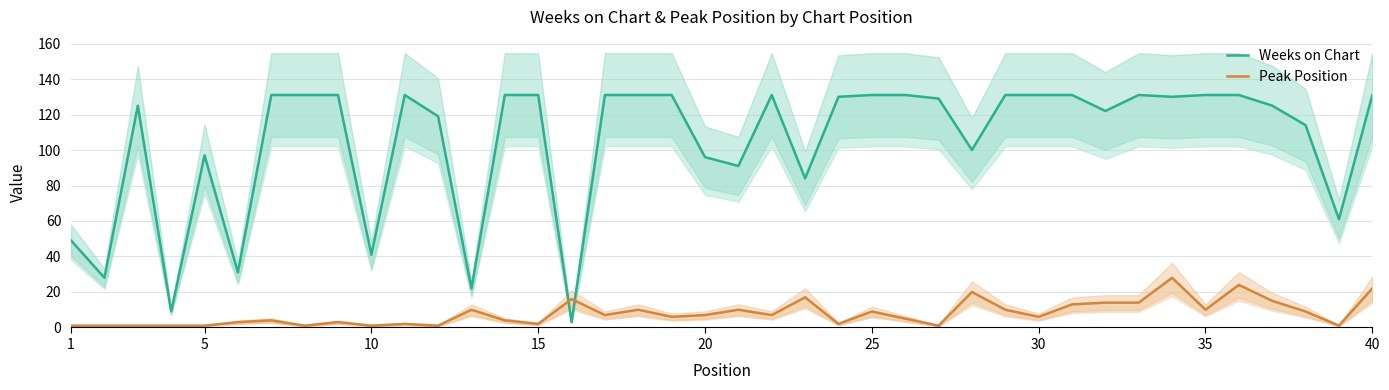

Which series has the largest range (max minus min)?

Weeks on Chart